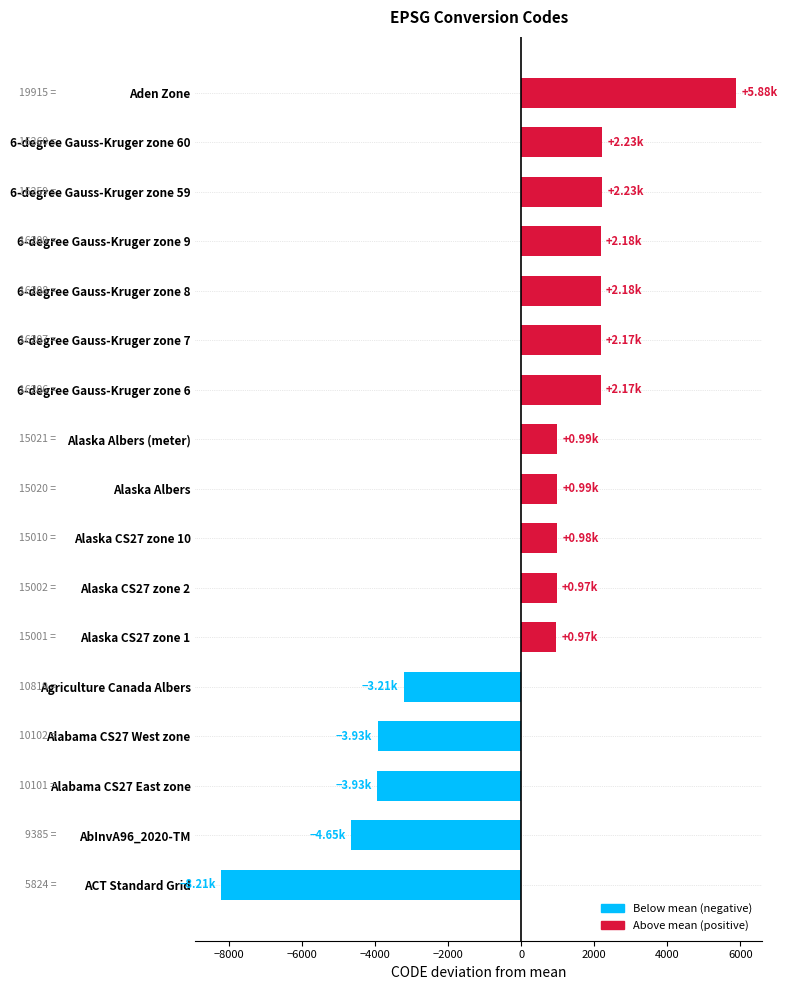

Approximately how many times larger is the value at 6-degree Gauss-Kruger zone 8 compared to Alaska Albers?

2.2